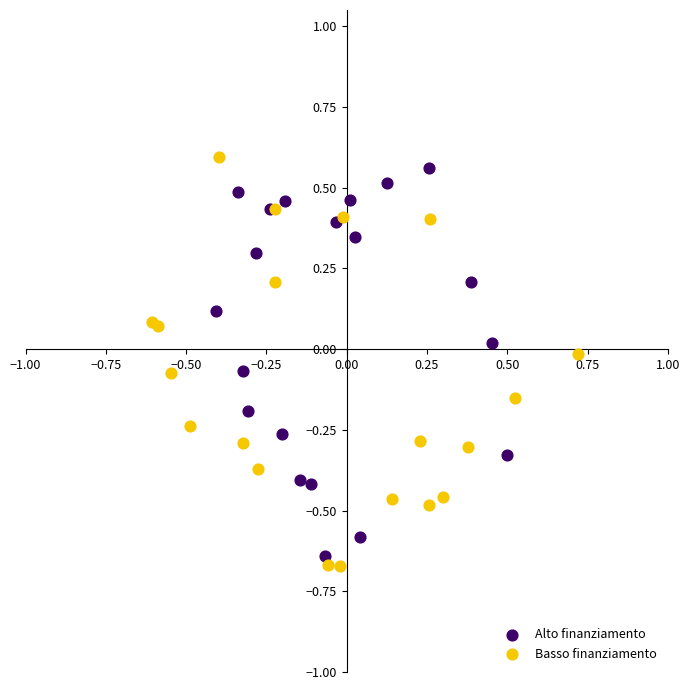

Which series has the widest spread of Y values?

Basso finanziamento